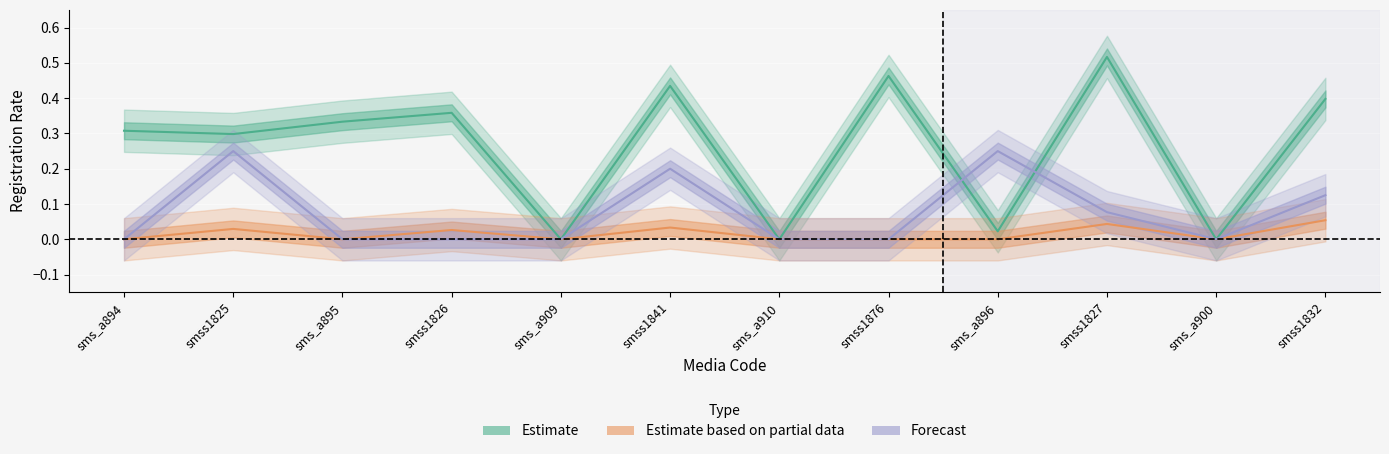

How many interior local peaks does the Estimate series have?

4